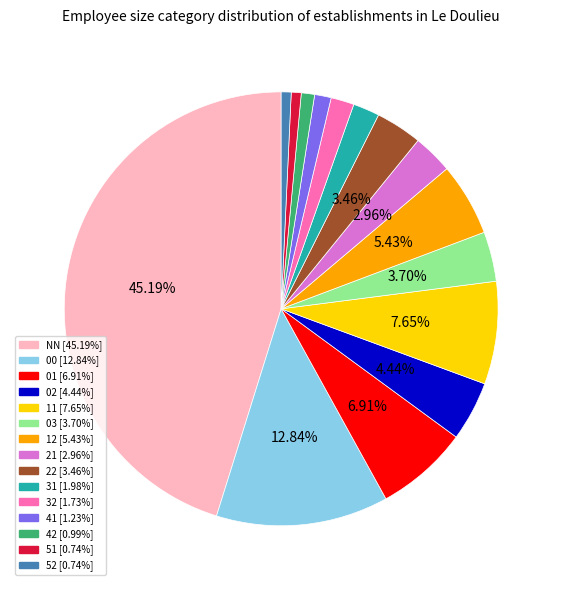

Which slice is the largest?

NN